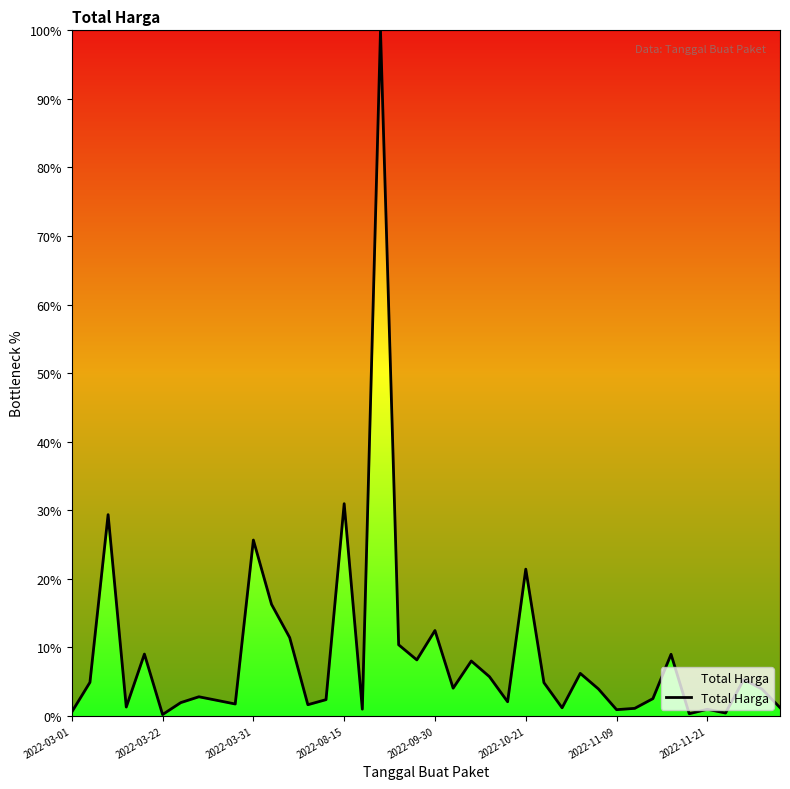

What is the difference between the maximum and minimum values?

99.8